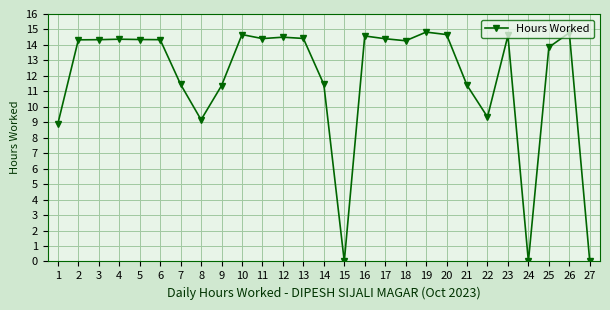

What is the maximum value shown in the chart?

14.8